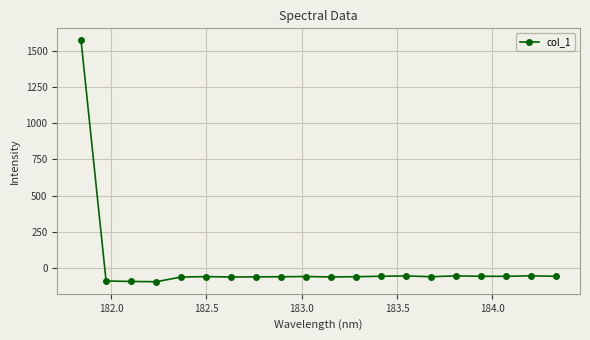

True or false: the data has more than 0 interior local peaks.

True